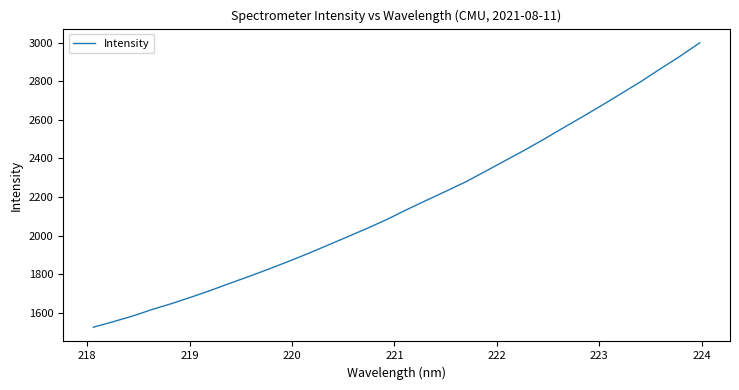

What is the greatest value displayed?

2999.4